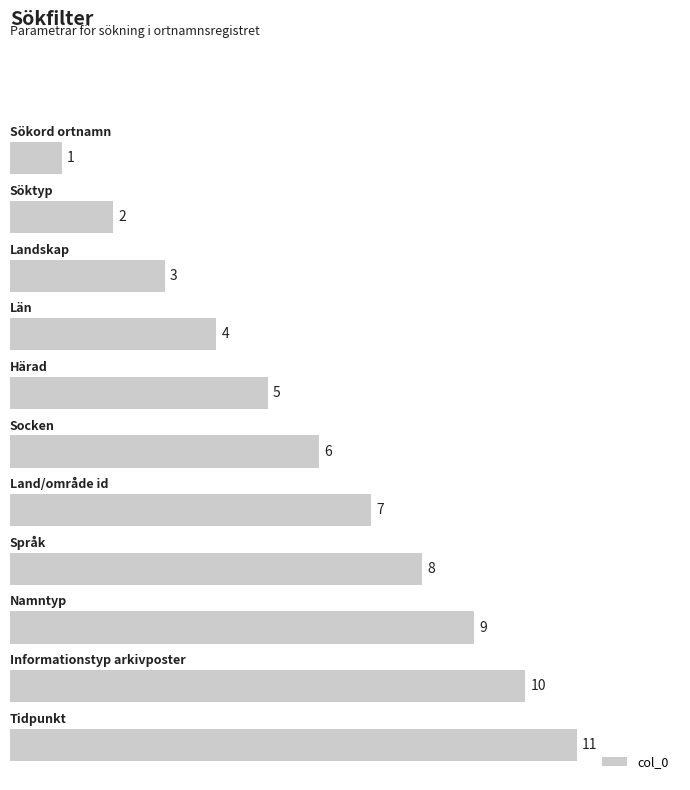

What is the maximum value shown in the chart?

11